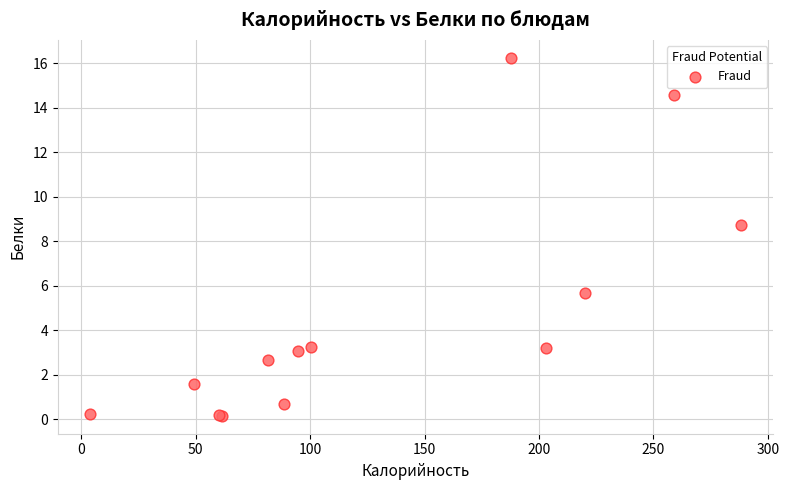

What Y value in the scatter plot is closest to 8?

8.7